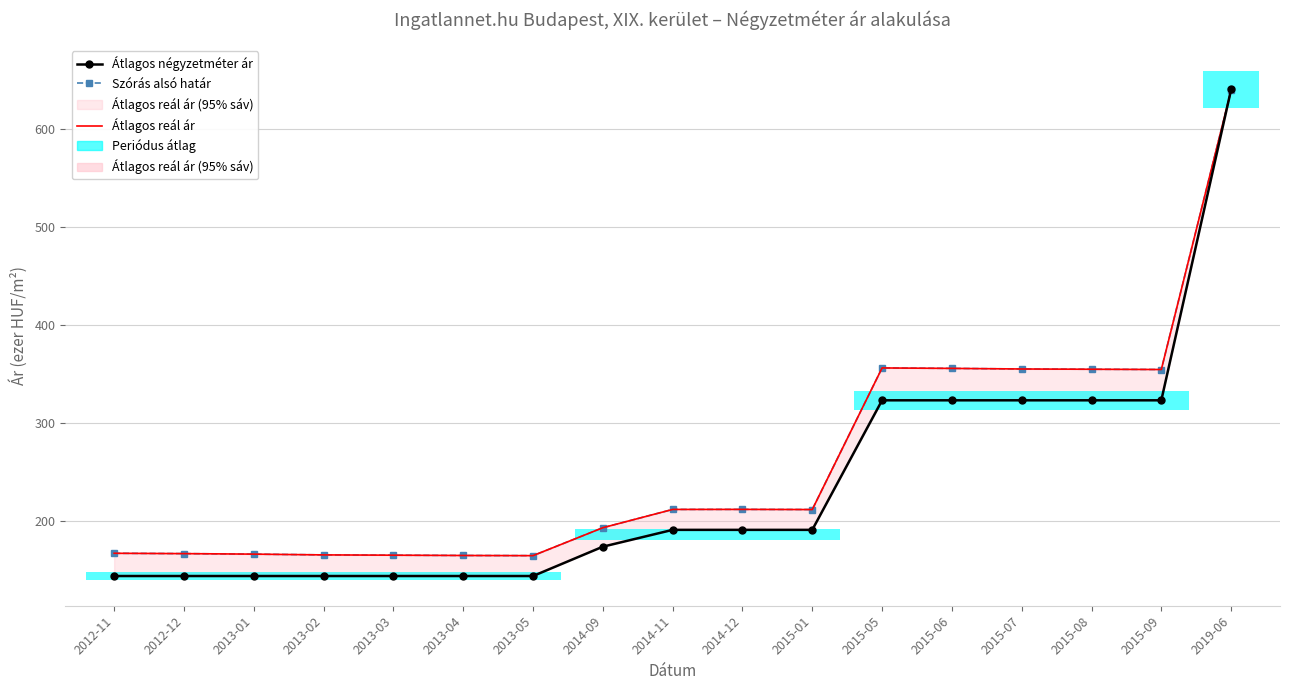

The Szórás alsó határ series shows 144.7 at 2014-12. True or false?

False